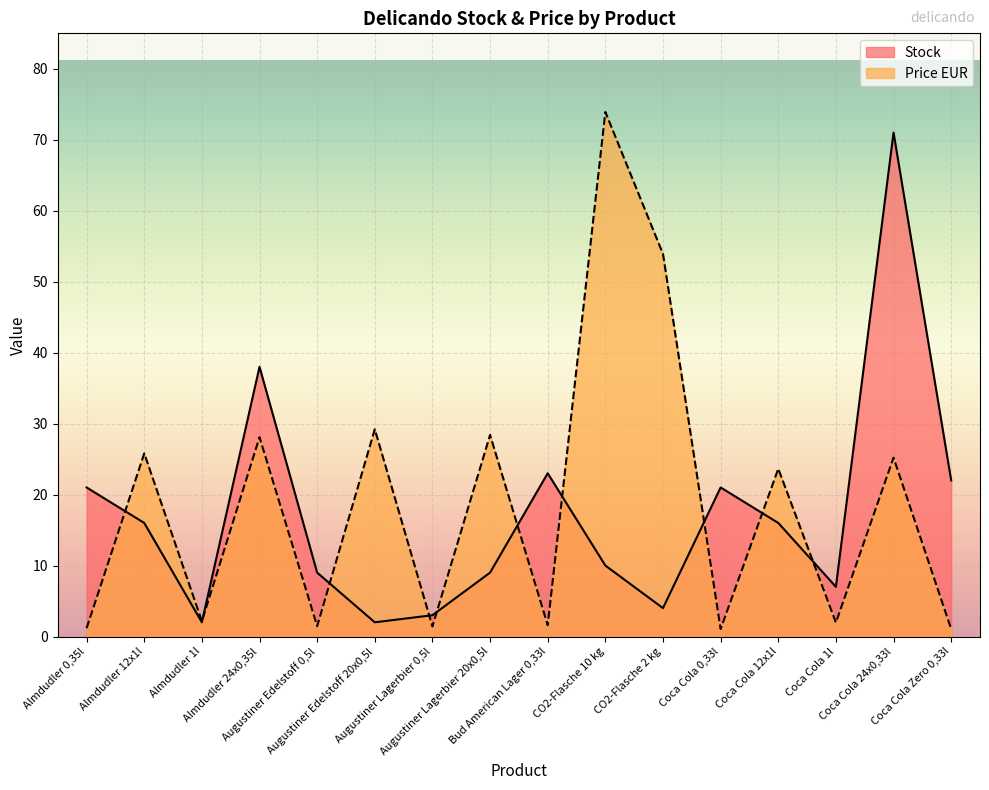

Where is the first local minimum for Stock?

Almdudler 1l